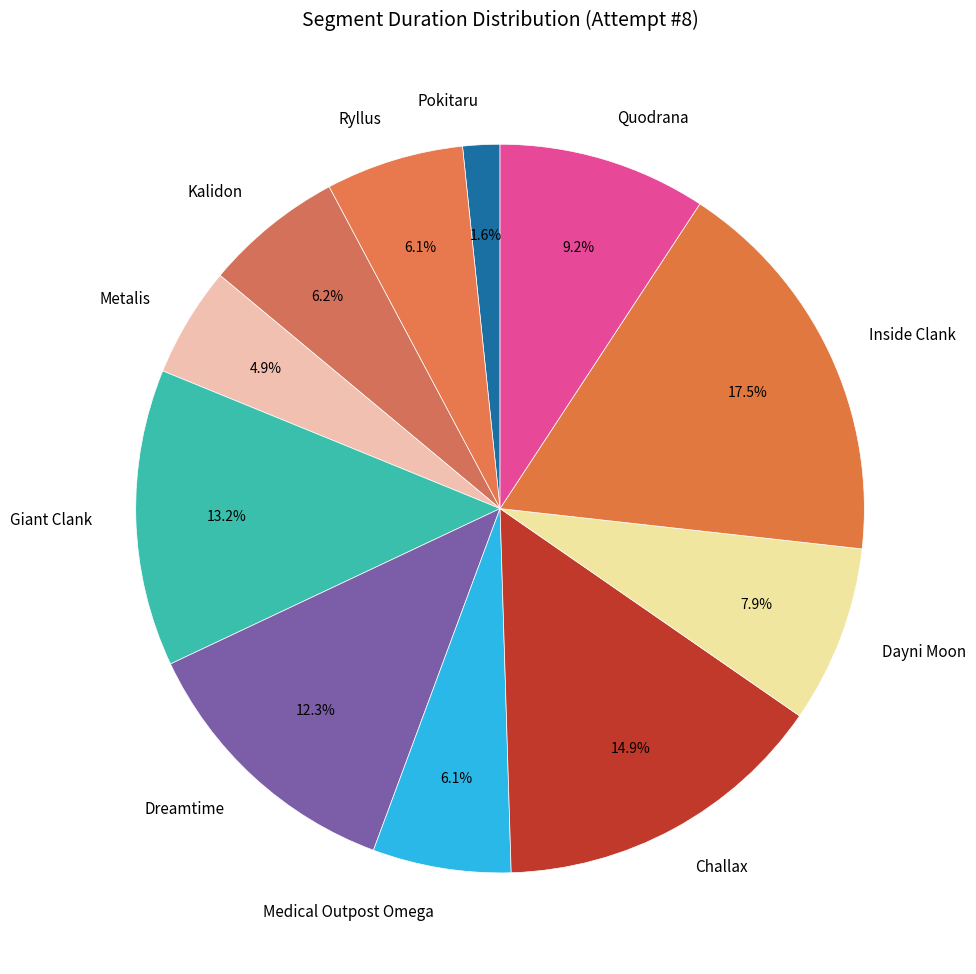

To the nearest percent, what is the difference between the largest and smallest slice percentages?

16%